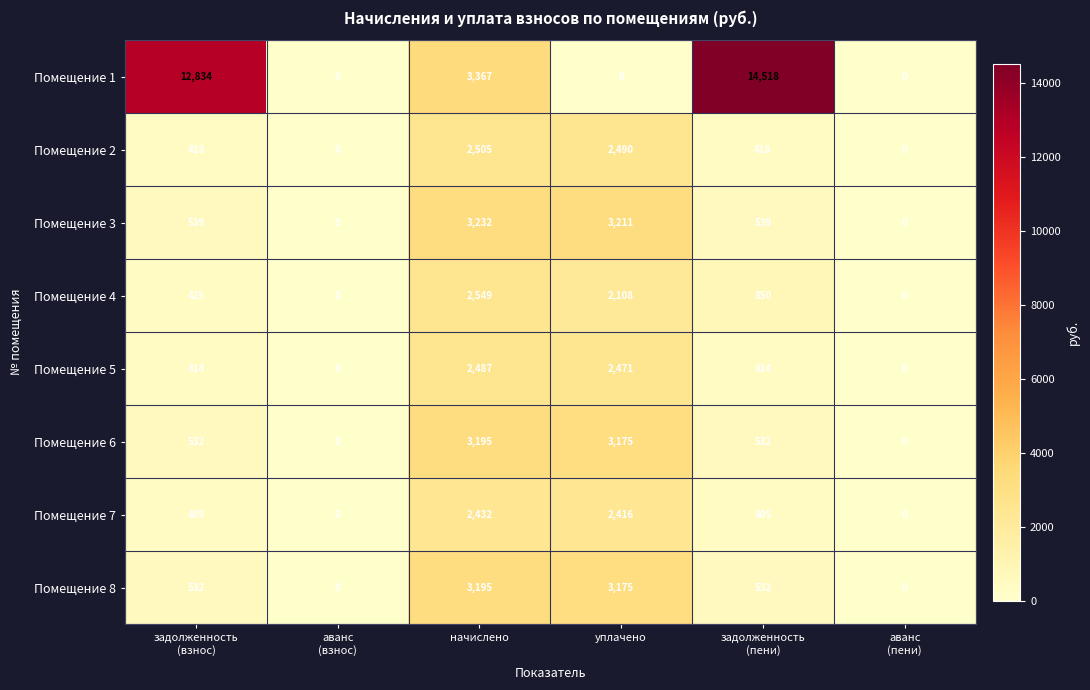

At which category is the sum across all series the highest?

начислено